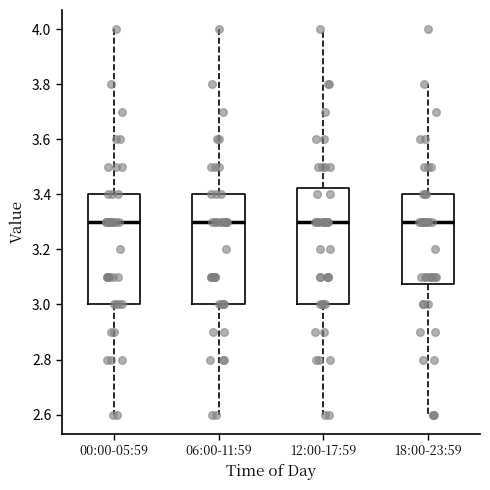

Reading left to right, transcribe this box plot: for each box, give where its median line is, the range the box spans, and where its two whiskers end, as read against the y-axis. The values are not printed on the chart, so give them approximately, as read against the axis.

00:00-05:59: median 3.30, box 3.00 to 3.40, whiskers 2.60 to 4.00
06:00-11:59: median 3.30, box 3.00 to 3.40, whiskers 2.60 to 4.00
12:00-17:59: median 3.30, box 3.00 to 3.42, whiskers 2.60 to 4.00
18:00-23:59: median 3.30, box 3.08 to 3.40, whiskers 2.60 to 3.80